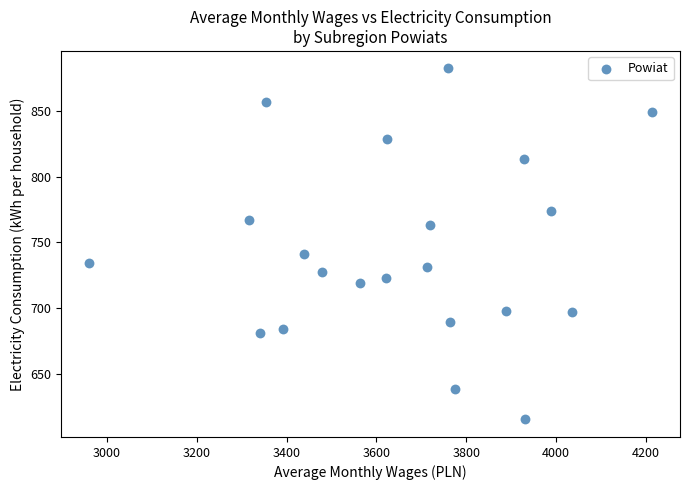

What is the range of Y values (max minus min)?

266.4